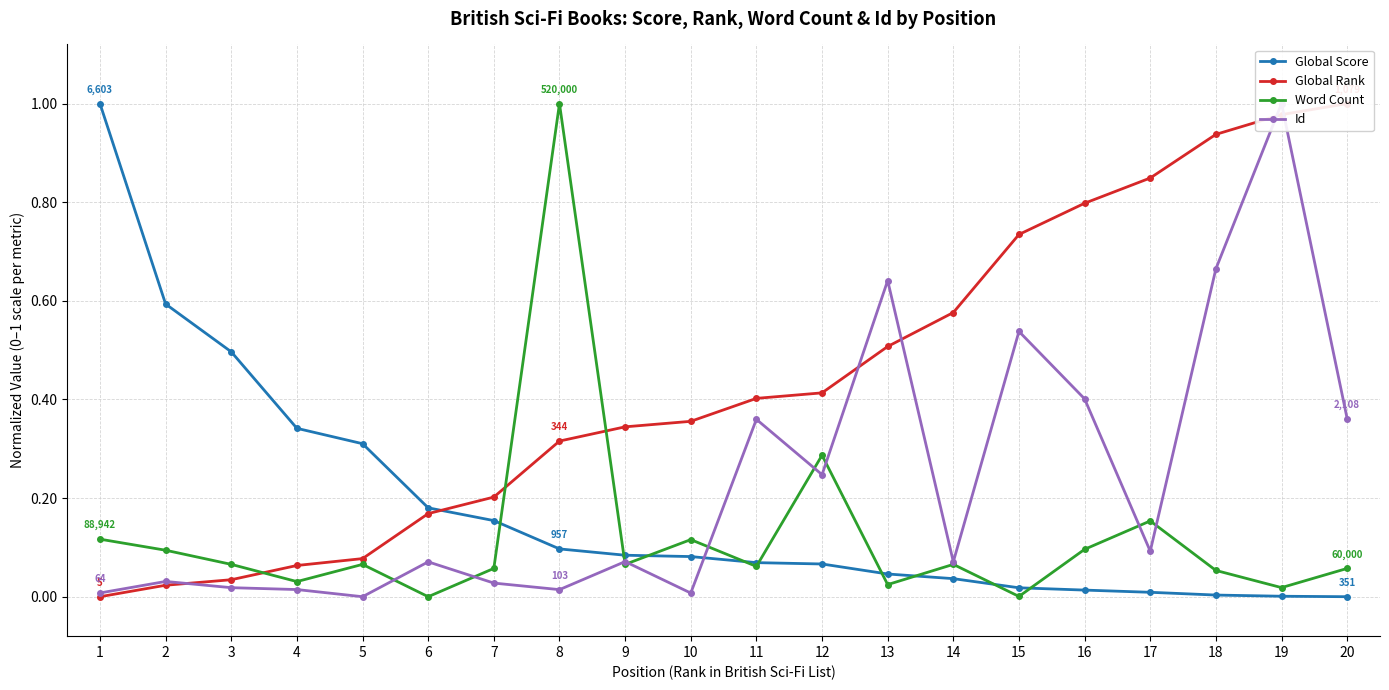

How many distinct data groups are displayed?

4